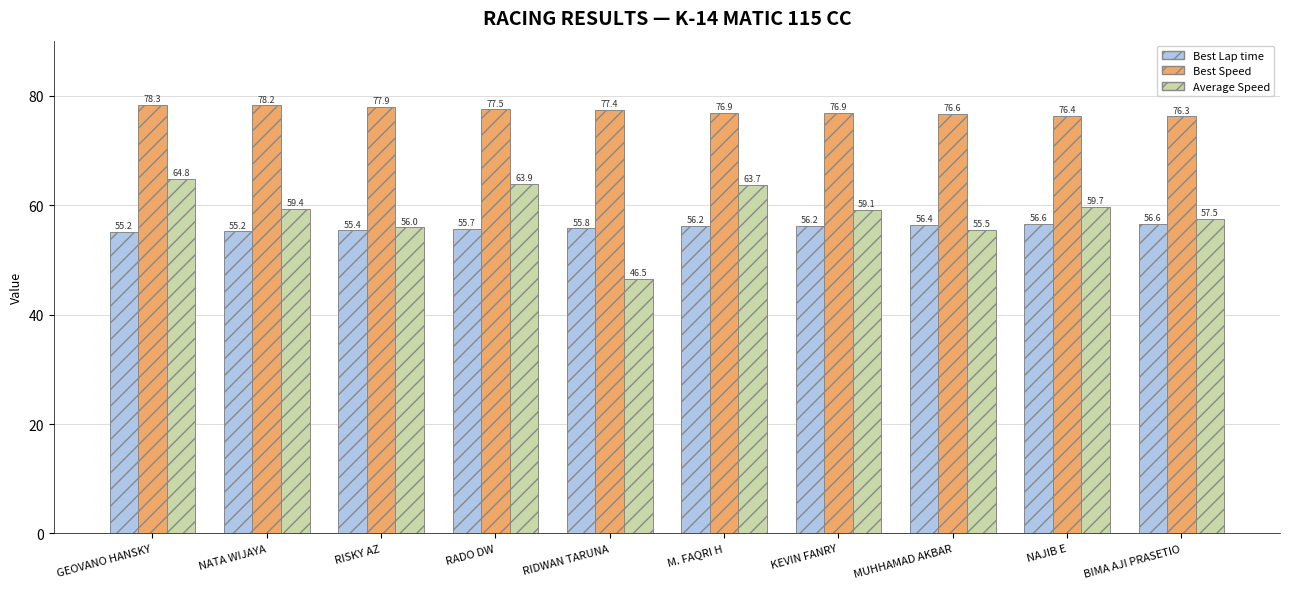

Reading right to left, what are all the values shown in this chart?

Best Lap time: 56.6	56.6	56.4	56.2	56.2	55.8	55.7	55.4	55.2	55.2
Best Speed: 76.3	76.4	76.6	76.9	76.9	77.4	77.5	77.9	78.2	78.3
Average Speed: 57.5	59.7	55.5	59.1	63.7	46.5	63.9	56.0	59.4	64.8